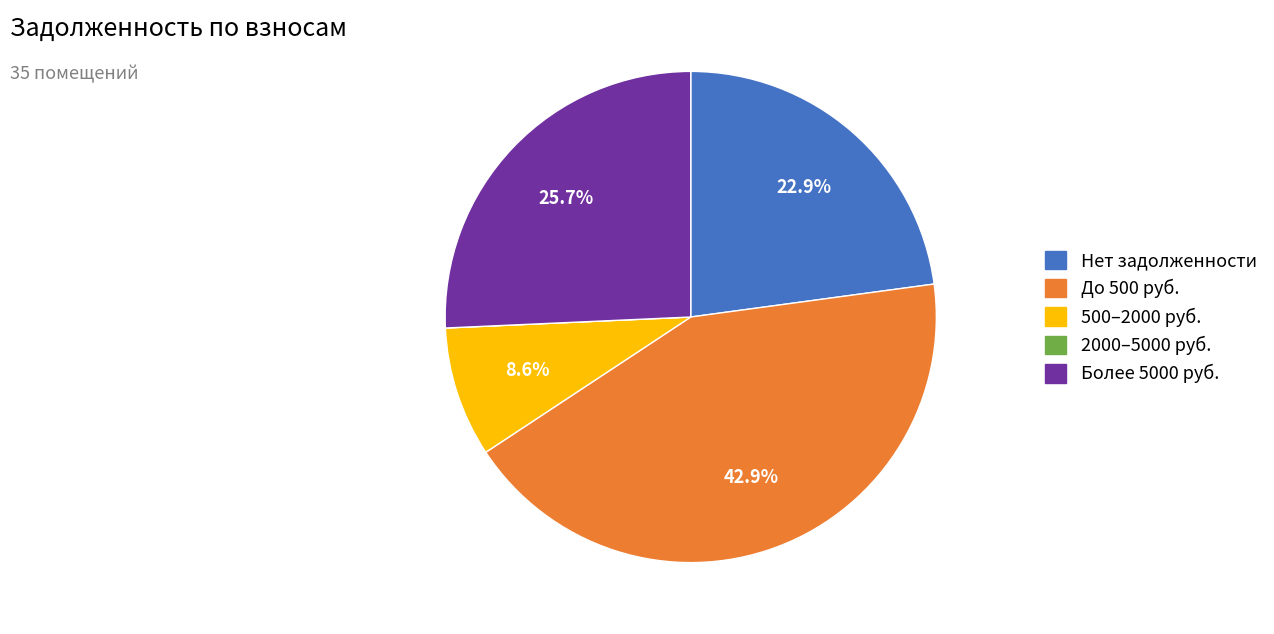

Does any single category account for the majority?

No